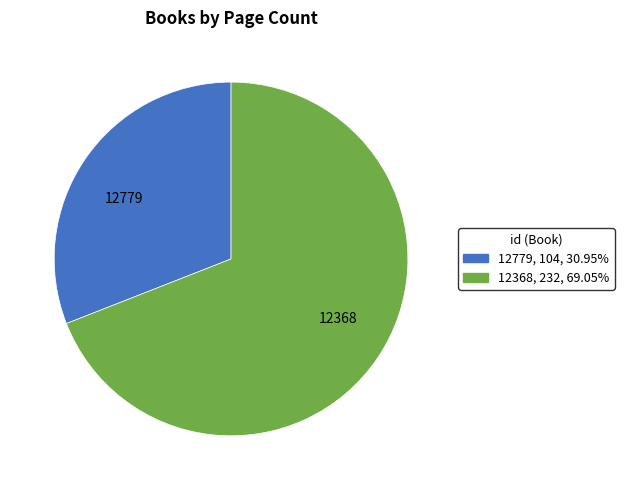

What is the ratio of the value at 12368 to the value at 12779?

2.2